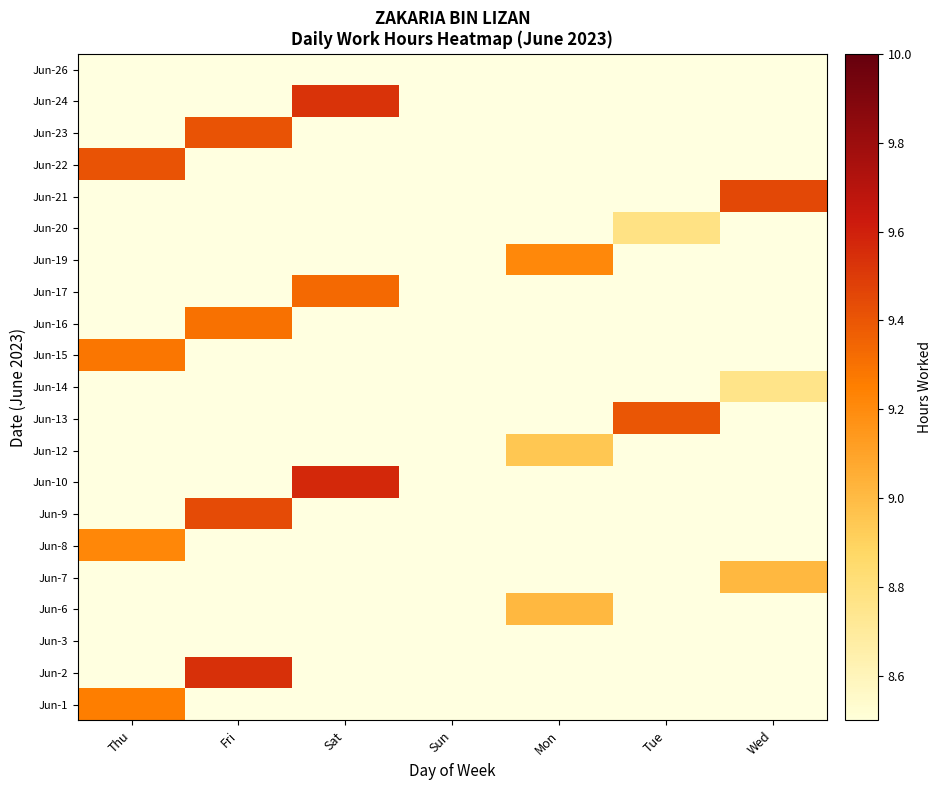

At Sun, list the series in order from smallest to largest.

Jun-1, Jun-2, Jun-3, Jun-6, Jun-7, Jun-8, Jun-9, Jun-10, Jun-12, Jun-13, Jun-14, Jun-15, Jun-16, Jun-17, Jun-19, Jun-20, Jun-21, Jun-22, Jun-23, Jun-24, Jun-26